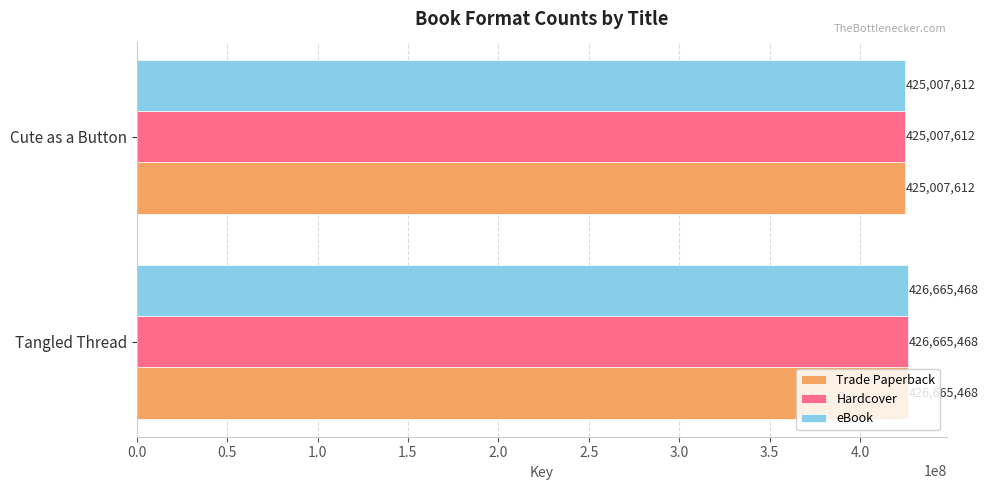

What is the sum of all eBook values?

851673080